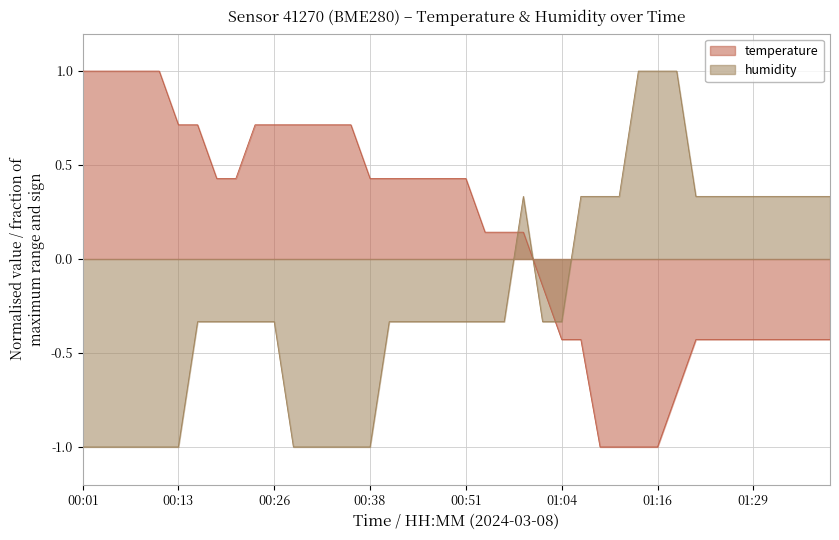

The humidity series shows 0.6 at 01:11. True or false?

False